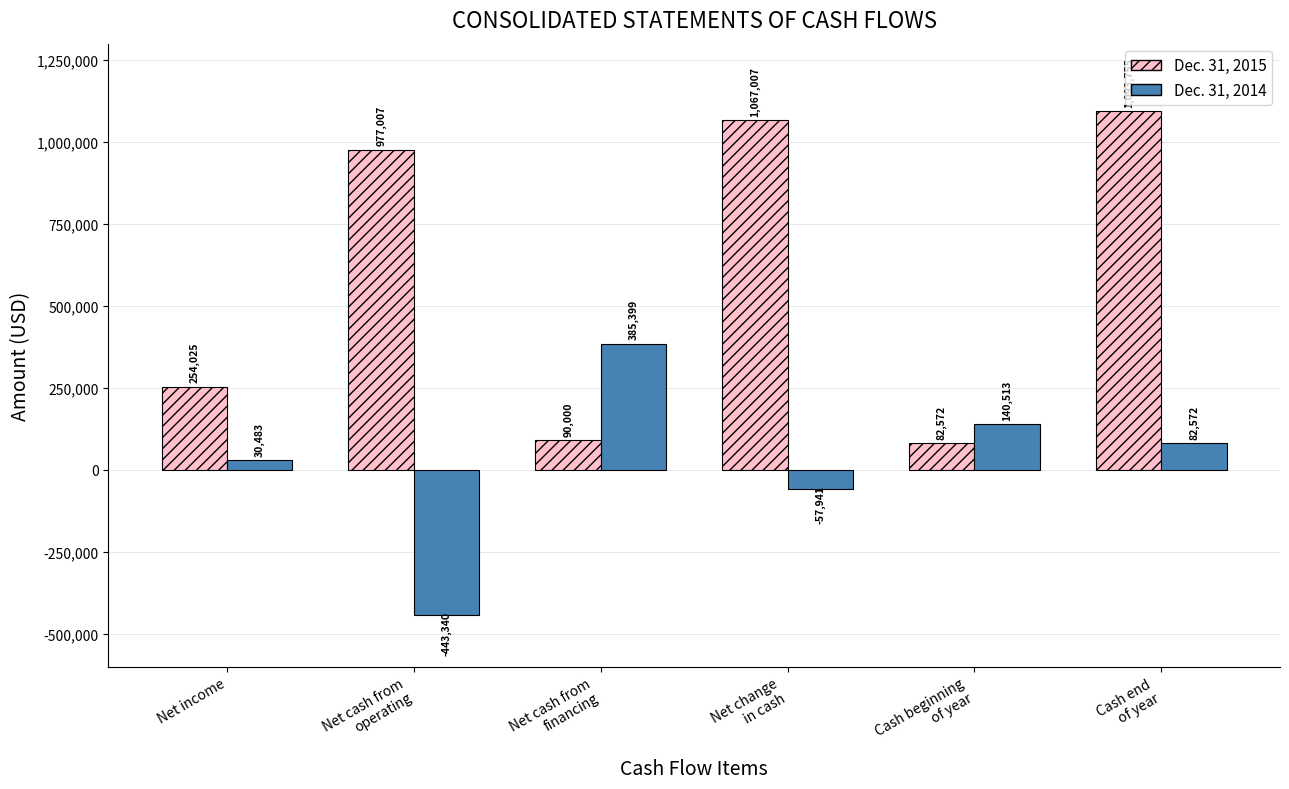

Is it true that Dec. 31, 2015 equals 82572 at Cash beginning
of year?

True